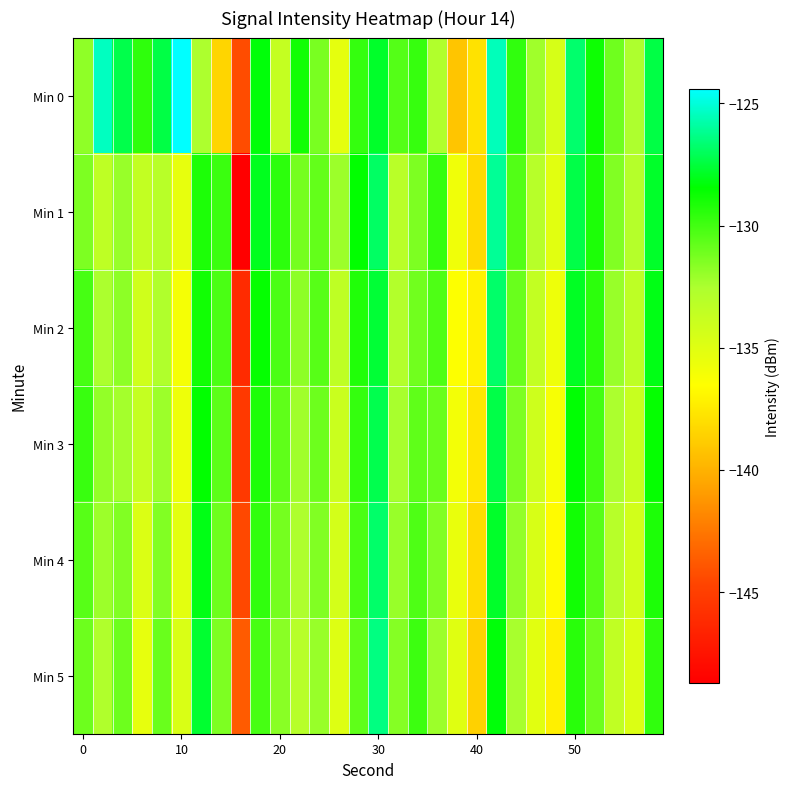

Reading left to right, transcribe all the data shown in this chart.

Min 0: -131.8	-125.4	-127.3	-129.5	-127.4	-124.4	-132.5	-138.4	-144.3	-128.3	-133.7	-128.9	-131.3	-135.3	-129.7	-127.8	-130.4	-129.7	-132.7	-139.2	-137.8	-125.5	-129.6	-132.2	-134.5	-126.7	-128.8	-131.1	-132.6	-127.4
Min 1: -131.4	-133.4	-132.0	-133.6	-133.1	-135.4	-129.1	-129.8	-148.7	-128.0	-129.5	-131.2	-130.8	-132.1	-128.5	-126.9	-133.1	-131.4	-129.7	-135.8	-138.2	-126.1	-130.4	-133.0	-135.1	-127.3	-129.1	-131.5	-132.9	-127.8
Min 2: -130.1	-132.5	-131.8	-134.2	-132.7	-136.1	-128.9	-130.2	-146.1	-128.6	-130.2	-131.8	-130.5	-133.4	-129.2	-127.6	-132.8	-131.1	-130.3	-136.5	-137.1	-126.8	-130.9	-133.6	-135.7	-127.9	-129.5	-132.0	-133.3	-128.1
Min 3: -129.8	-131.9	-132.3	-133.7	-132.1	-135.7	-128.5	-130.6	-145.3	-129.1	-130.7	-132.2	-131.0	-133.9	-129.7	-127.2	-132.4	-130.7	-130.9	-136.0	-137.6	-127.3	-131.4	-134.1	-136.2	-128.4	-130.0	-132.5	-133.8	-128.6
Min 4: -130.5	-132.1	-131.5	-134.8	-131.5	-135.2	-128.1	-131.0	-144.5	-129.6	-131.2	-132.6	-131.5	-134.4	-130.2	-126.8	-132.0	-130.3	-131.5	-135.5	-138.1	-127.8	-131.9	-134.6	-136.7	-128.9	-130.5	-133.0	-134.3	-129.1
Min 5: -131.0	-132.7	-131.0	-135.4	-130.9	-134.7	-127.7	-131.4	-143.7	-130.1	-131.7	-133.0	-132.0	-134.9	-130.7	-126.4	-131.6	-129.9	-132.1	-135.0	-138.6	-128.3	-132.4	-135.1	-137.2	-129.4	-131.0	-133.5	-134.8	-129.6